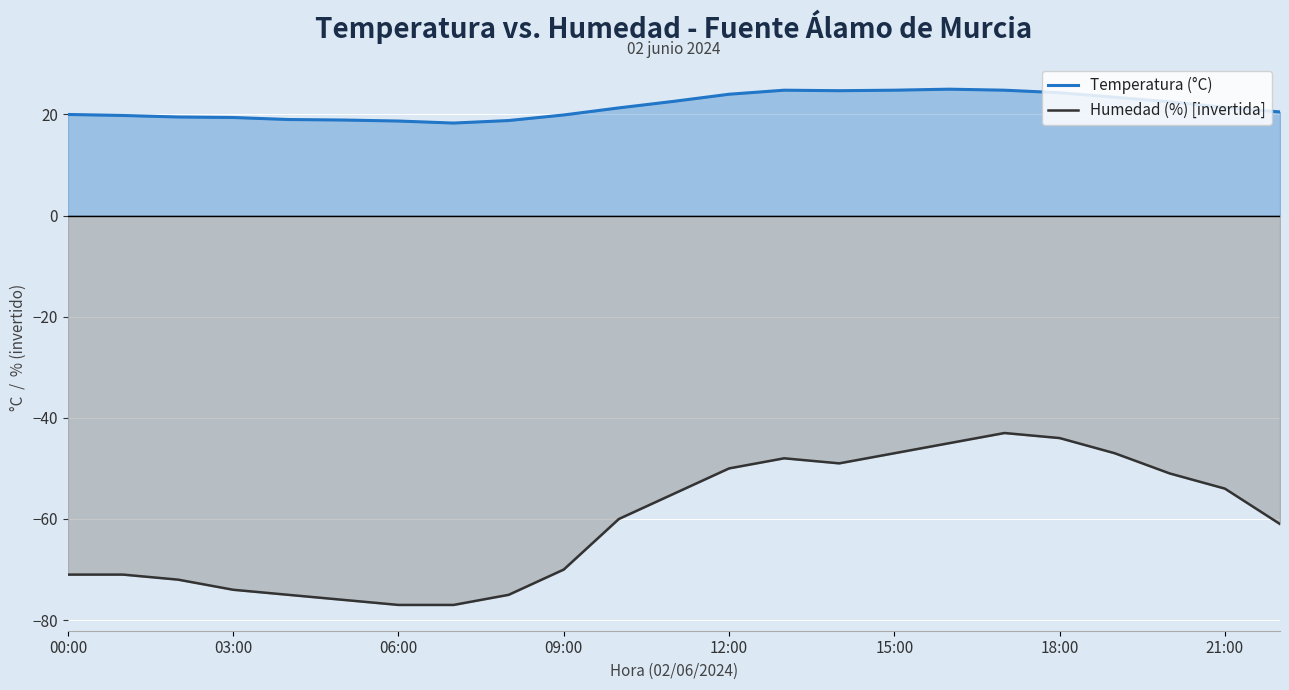

List the series in order of their overall mean, lowest first.

Humedad (%) [invertida], Temperatura (°C)